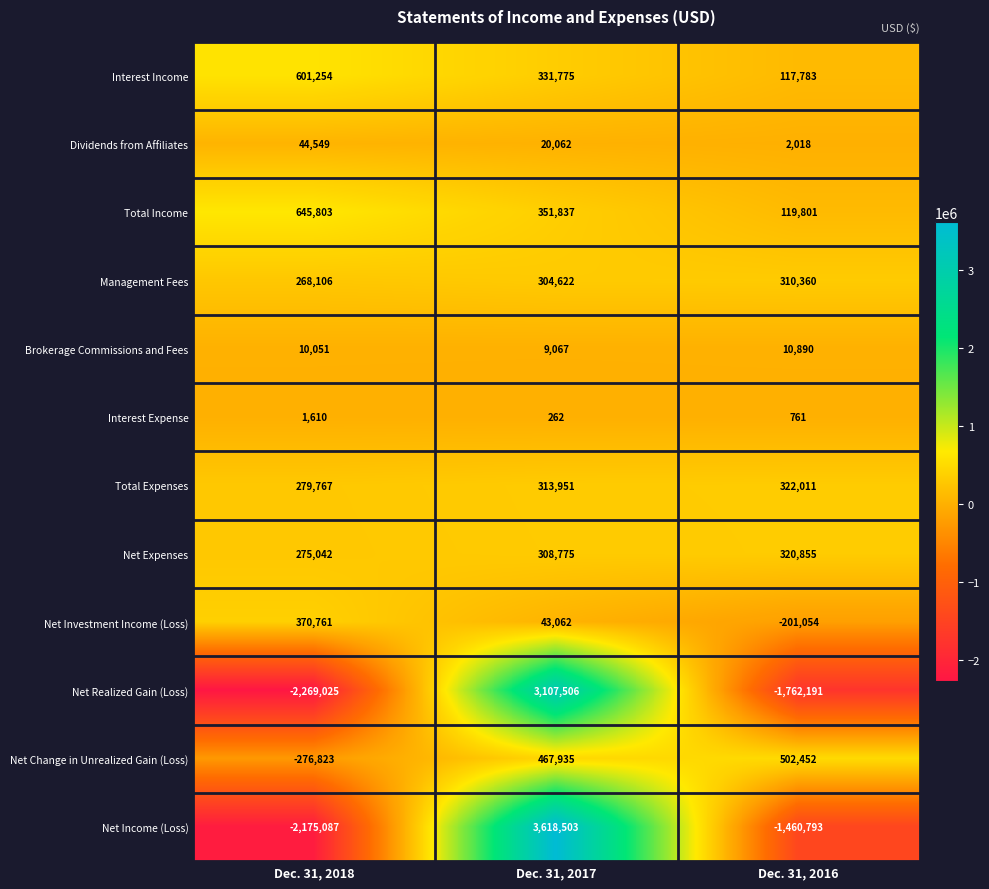

Rank the series at Dec. 31, 2017 from lowest to highest value.

Interest Expense, Brokerage Commissions and Fees, Dividends from Affiliates, Net Investment Income (Loss), Management Fees, Net Expenses, Total Expenses, Interest Income, Total Income, Net Change in Unrealized Gain (Loss), Net Realized Gain (Loss), Net Income (Loss)